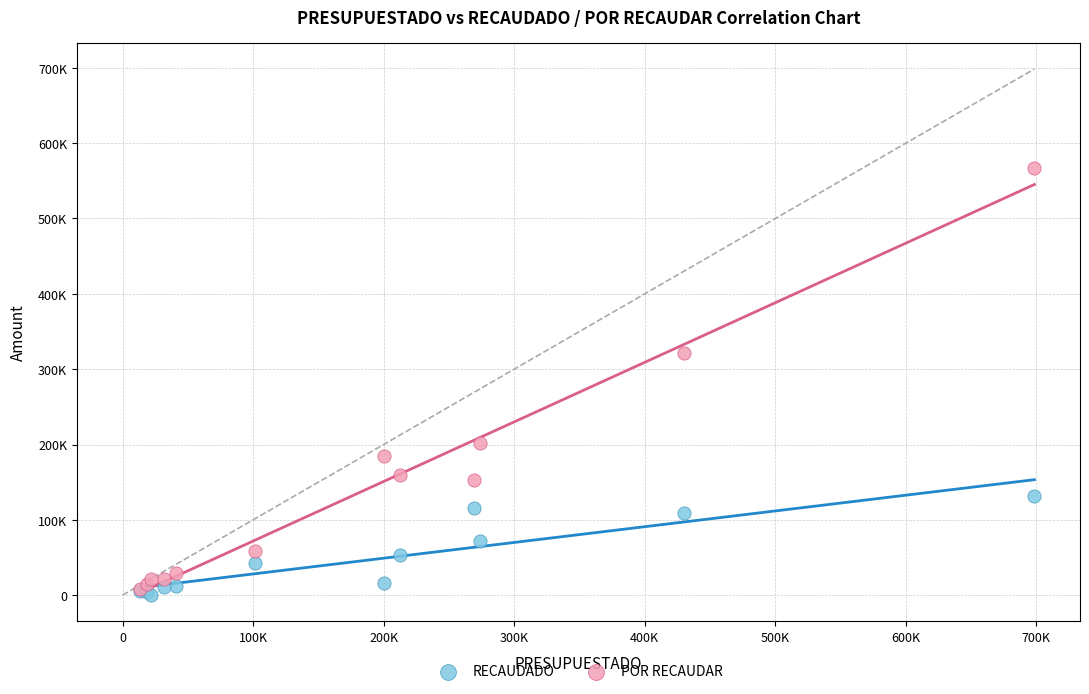

Which series has the largest Y range (max minus min)?

POR RECAUDAR